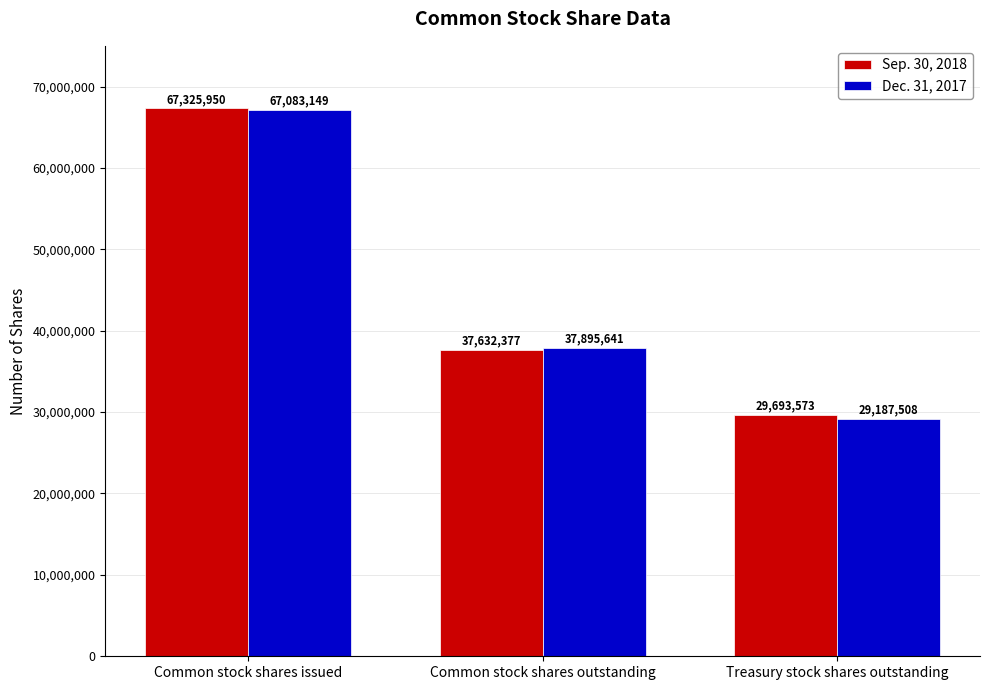

What is the average value of the Sep. 30, 2018 series?

44883967